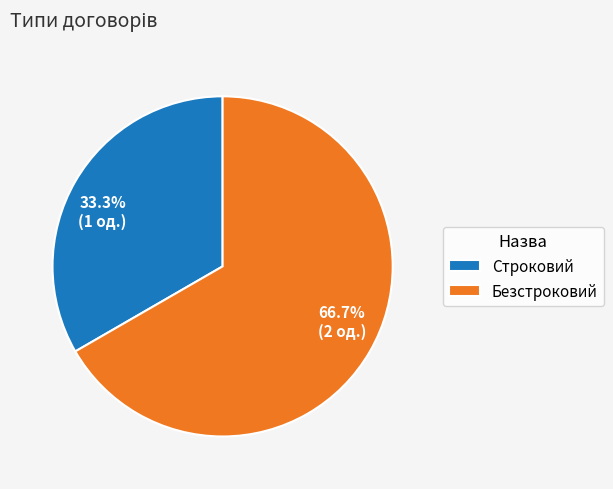

Which slice is the largest?

Безстроковий